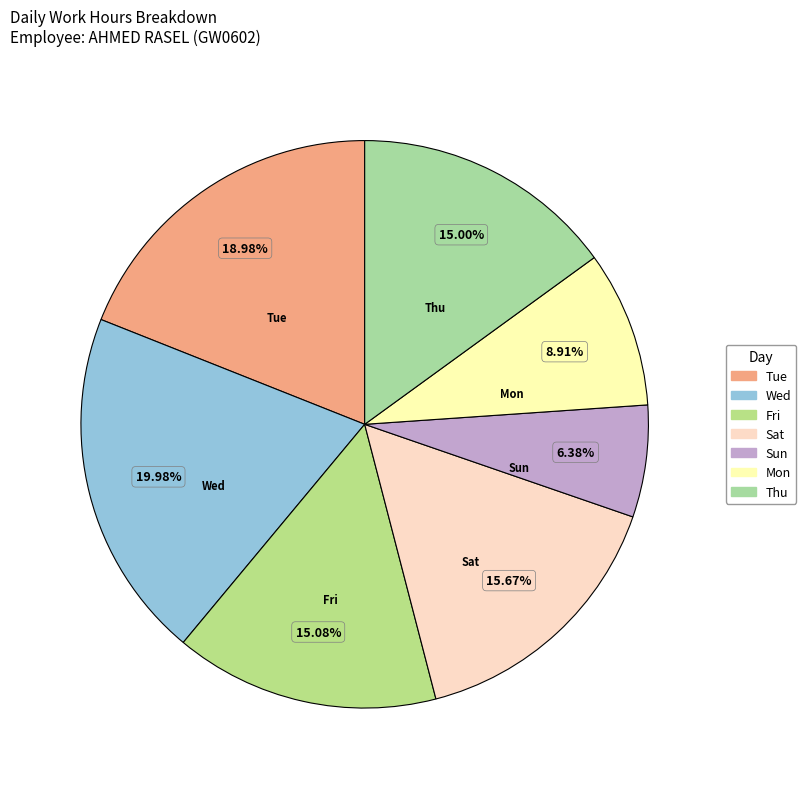

Is the sum of Thu and Wed greater than half?

No